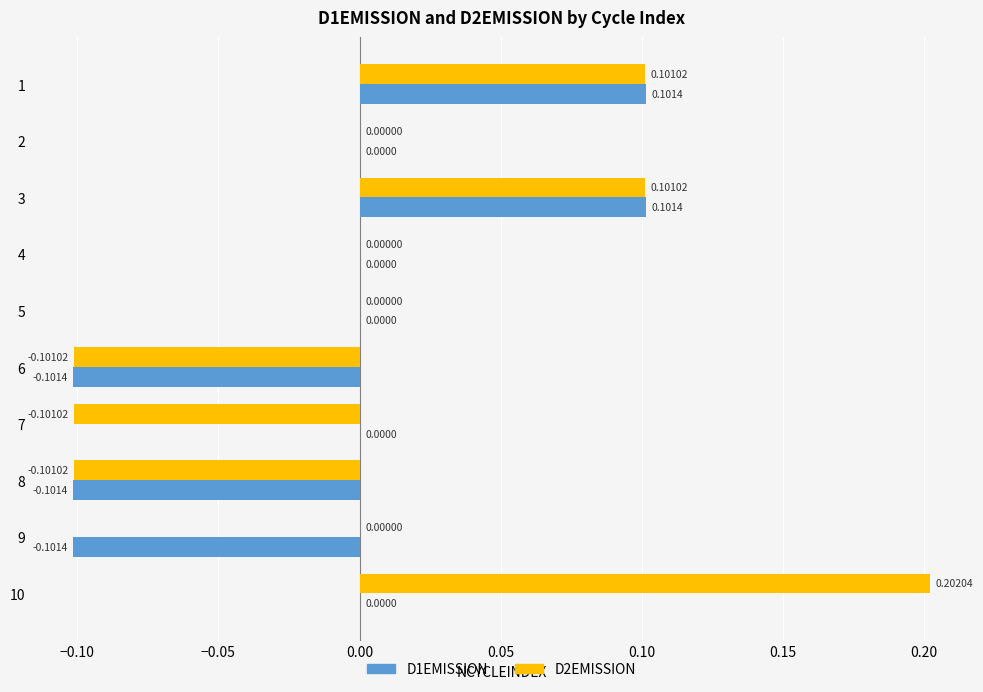

Between 6 and 7, which series saw the biggest shift?

D1EMISSION